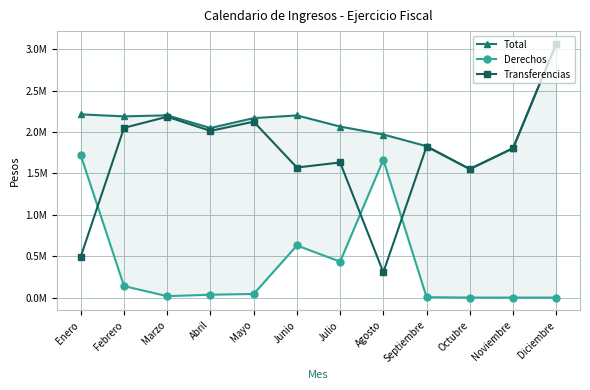

Which category has the lowest value in the Total series?

Octubre